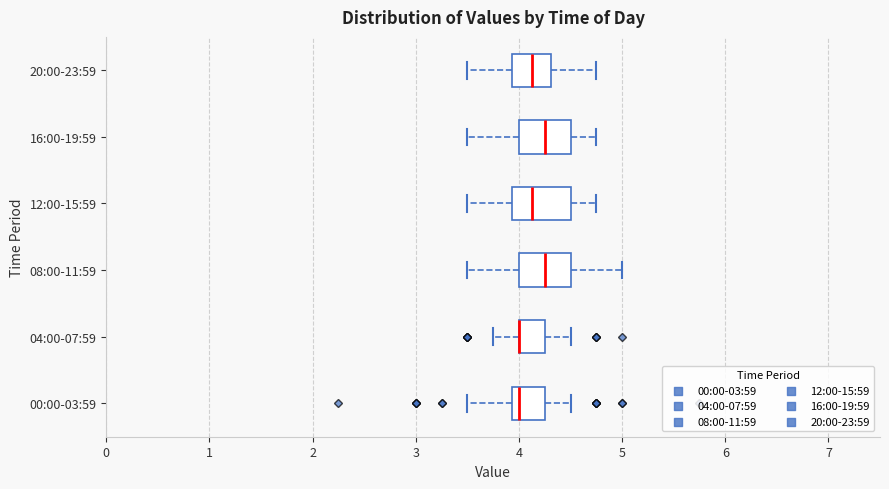

Reading bottom to top, transcribe this box plot: for each box, give where its median line is, the range the box spans, and where its two whiskers end, as read against the x-axis. The values are not printed on the chart, so give them approximately, as read against the axis.

00:00-03:59: median 4.0, box 3.9 to 4.3, whiskers 3.5 to 4.5
04:00-07:59: median 4.0 (drawn on the box's left edge), box 4.0 to 4.3, whiskers 3.8 to 4.5
08:00-11:59: median 4.3, box 4.0 to 4.5, whiskers 3.5 to 5.0
12:00-15:59: median 4.1, box 3.9 to 4.5, whiskers 3.5 to 4.8
16:00-19:59: median 4.3, box 4.0 to 4.5, whiskers 3.5 to 4.8
20:00-23:59: median 4.1, box 3.9 to 4.3, whiskers 3.5 to 4.8